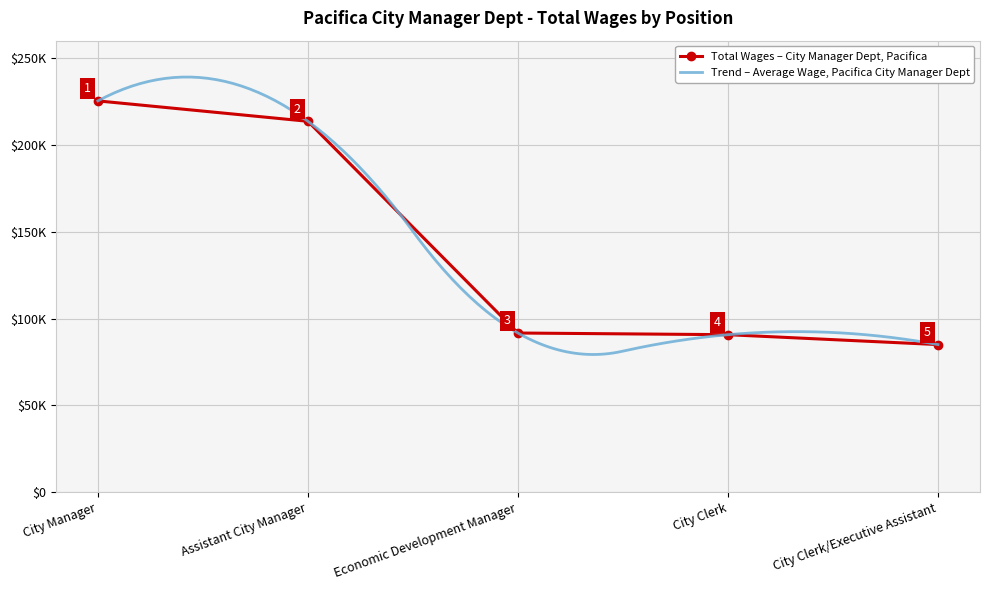

What is the average value?

141290